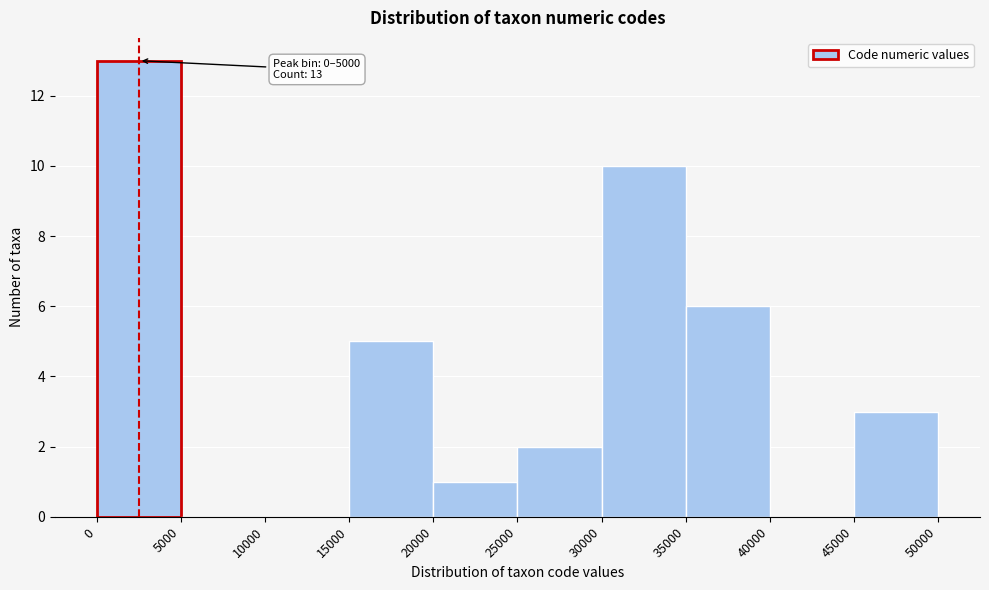

Over which range of the x-axis is the bar tallest?

0 to 5000